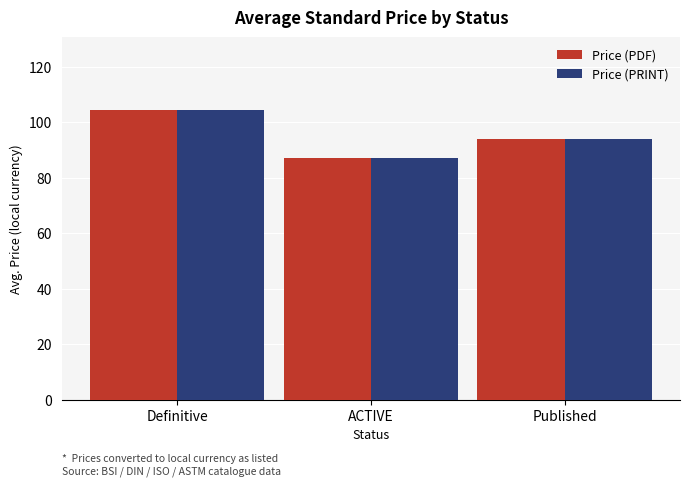

Is it true that Price (PDF) equals 151.9 at Definitive?

False